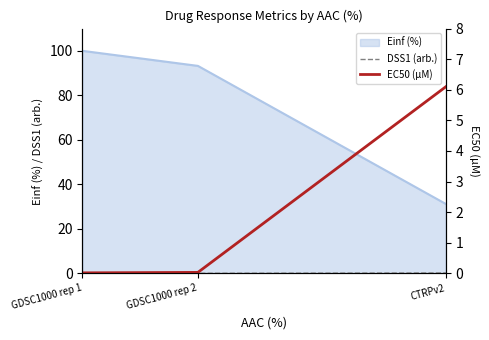

How many lines are shown in the chart?

2